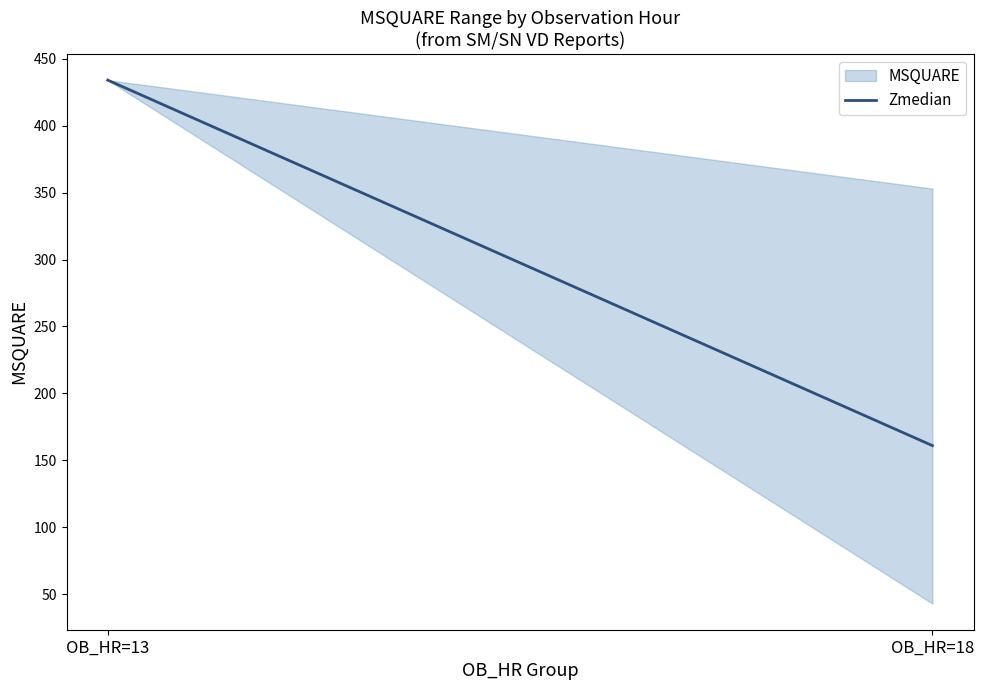

Rank the categories by value from highest to lowest.

OB_HR=13, OB_HR=18